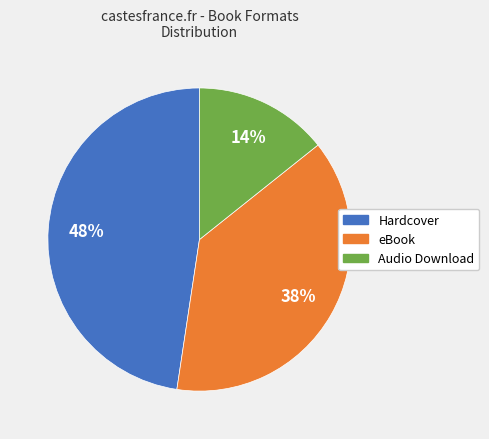

Combined, do eBook and Audio Download account for over 50%?

Yes